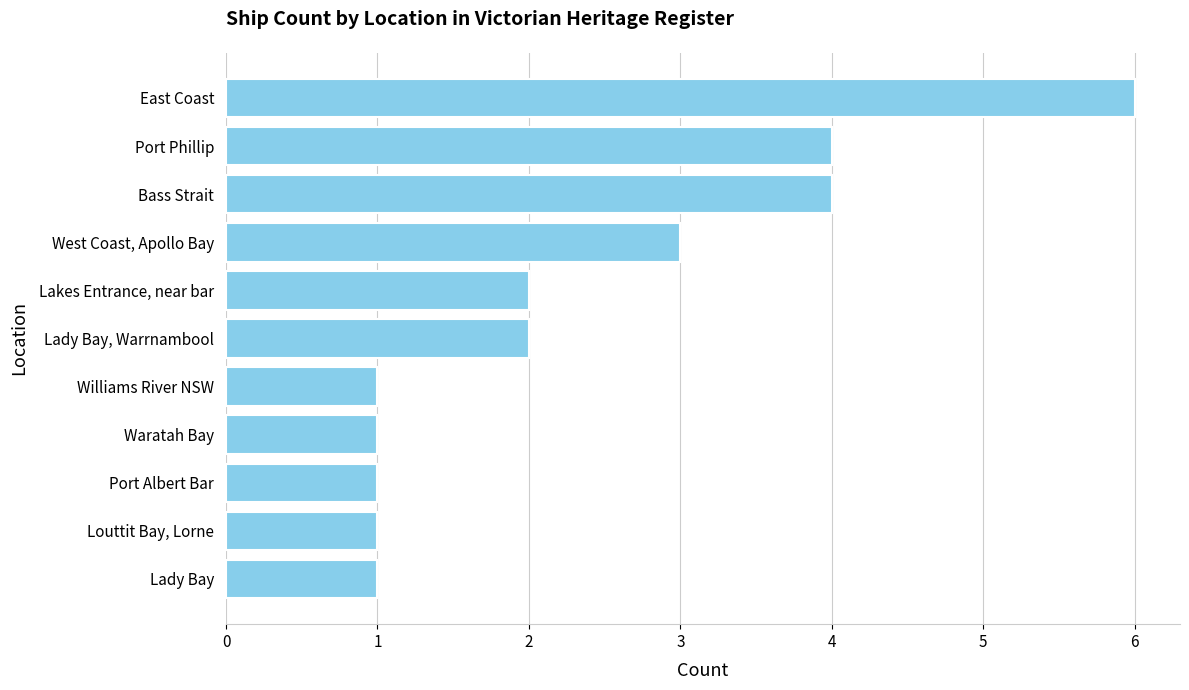

Reading bottom to top, list all the values displayed in this chart.

1	1	1	1	1	2	2	3	4	4	6